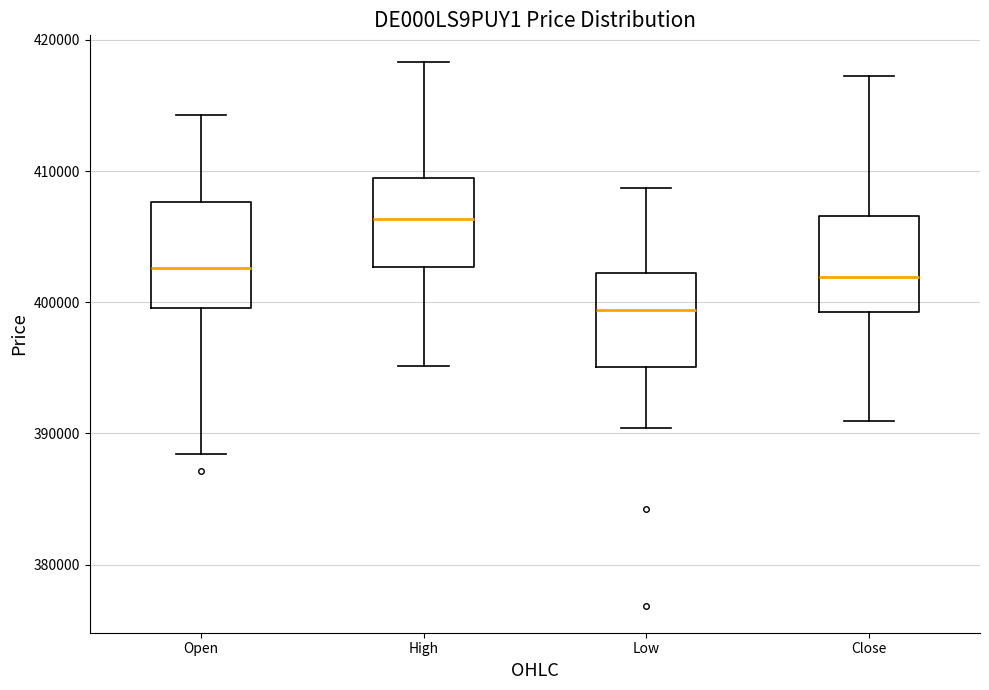

Reading left to right, transcribe this box plot: for each box, give where its median line is, the range the box spans, and where its two whiskers end, as read against the y-axis. The values are not printed on the chart, so give them approximately, as read against the axis.

Open: median 403000, box 400000 to 408000, whiskers 388000 to 414000
High: median 406000, box 403000 to 409000, whiskers 395000 to 418000
Low: median 399000, box 395000 to 402000, whiskers 390000 to 409000
Close: median 402000, box 399000 to 407000, whiskers 391000 to 417000